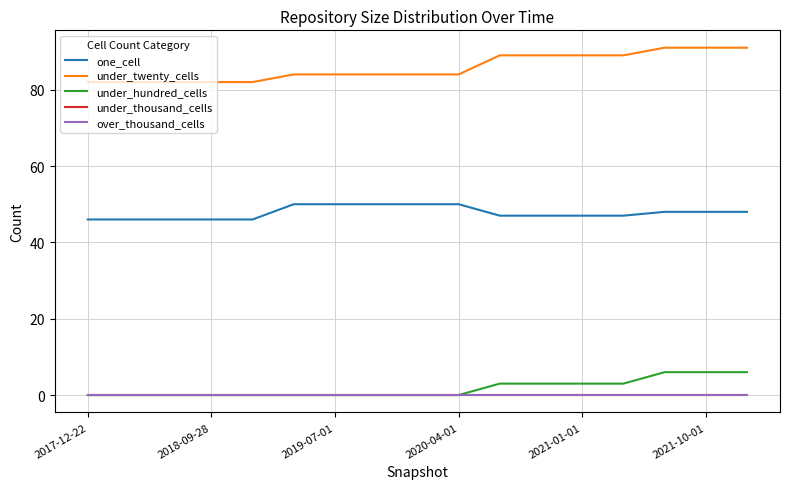

True or false: under_thousand_cells and under_hundred_cells intersect in this chart.

False